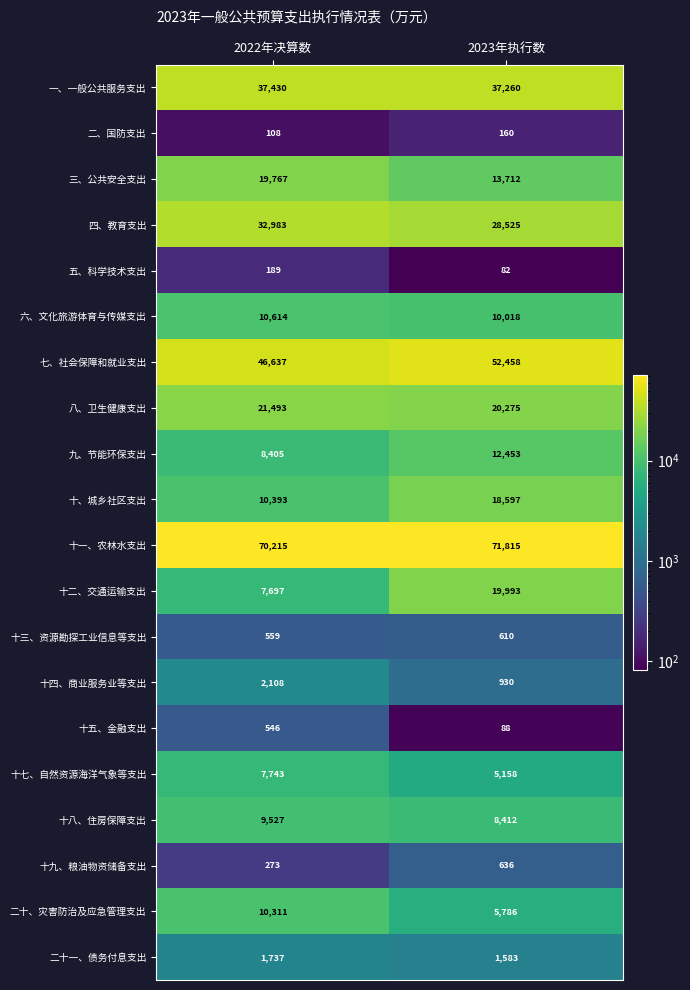

At which category does the chart reach its minimum across all series?

2023年执行数